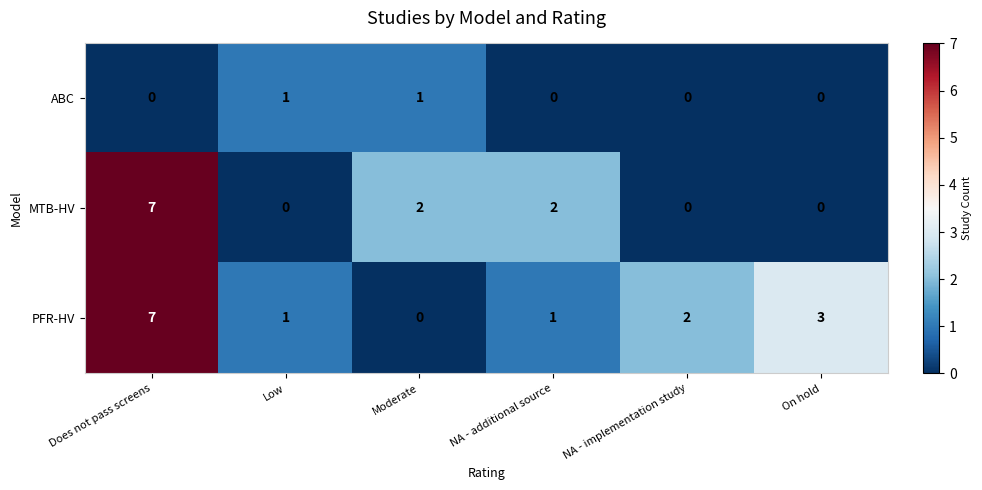

What is the difference between the maximum and minimum values in the PFR-HV series?

7